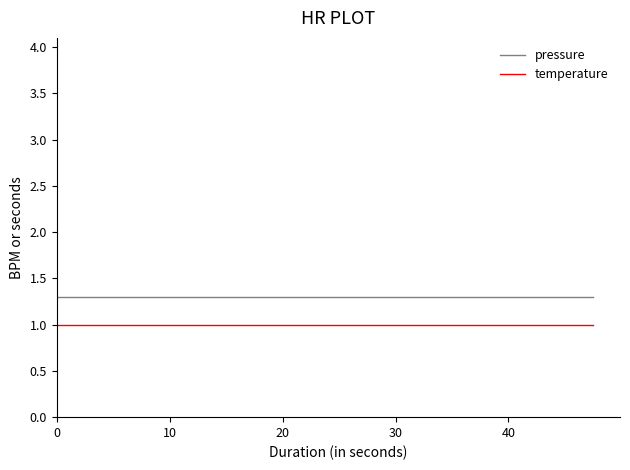

Reading left to right, list all the values displayed in this chart.

pressure: 1.3	1.3	1.3	1.3	1.3	1.3	1.3	1.3	1.3	1.3	1.3	1.3	1.3	1.3	1.3	1.3	1.3	1.3	1.3	1.3
temperature: 1.0	1.0	1.0	1.0	1.0	1.0	1.0	1.0	1.0	1.0	1.0	1.0	1.0	1.0	1.0	1.0	1.0	1.0	1.0	1.0